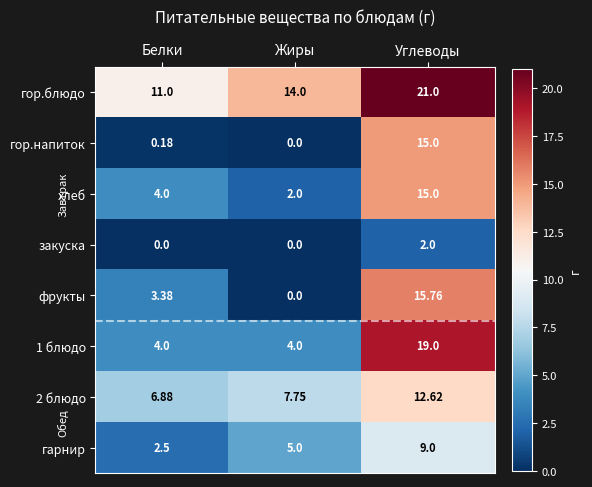

Between Белки and Жиры, which series saw the biggest shift?

фрукты